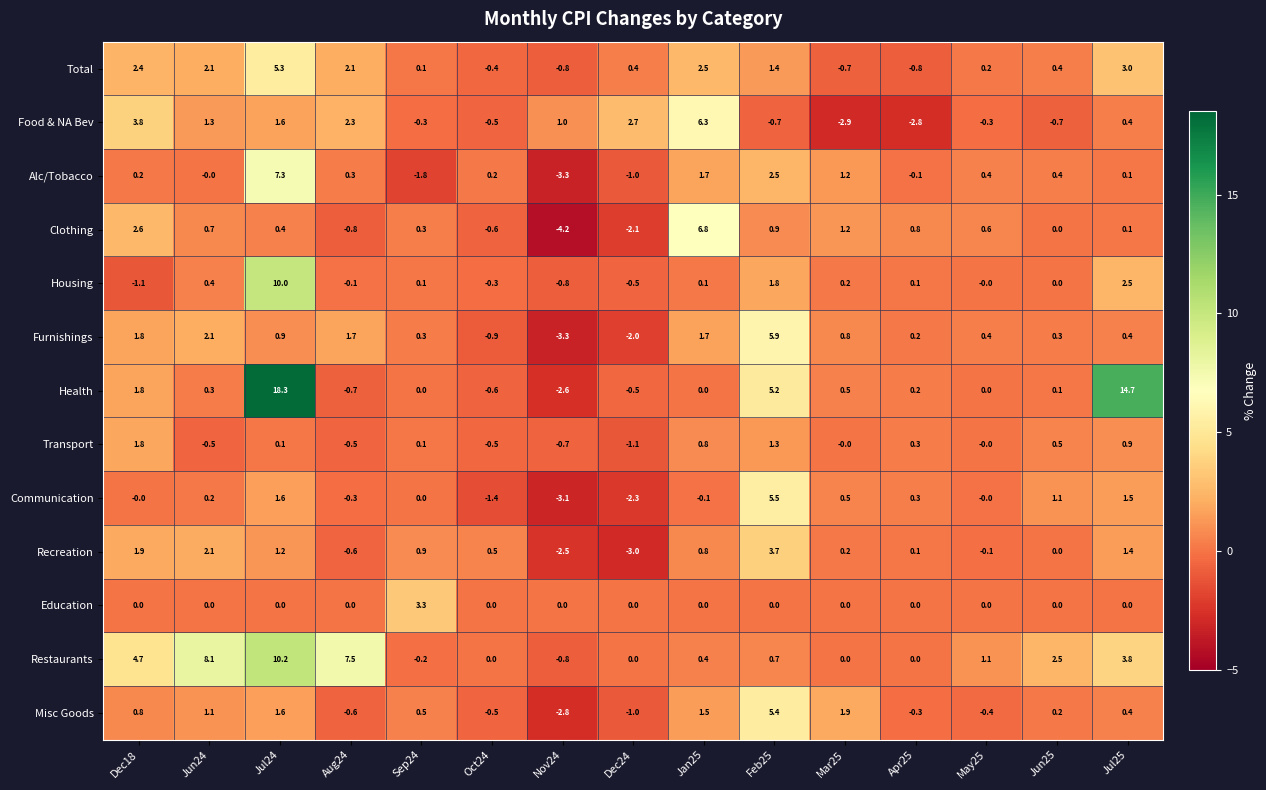

List the series in order of their peak value, highest first.

Health, Restaurants, Housing, Alc/Tobacco, Clothing, Food & NA Bev, Furnishings, Communication, Misc Goods, Total, Recreation, Education, Transport